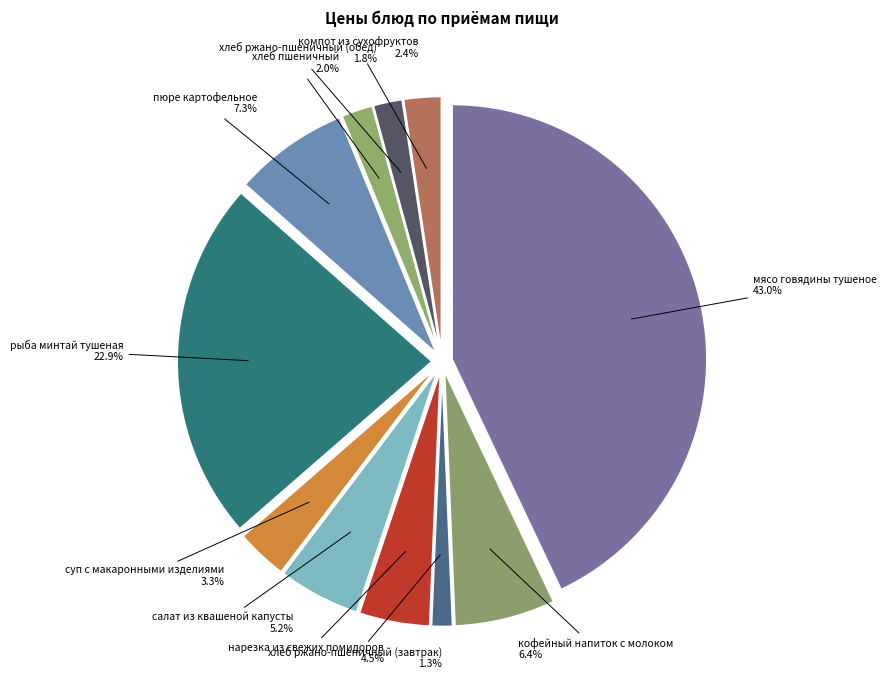

What is the largest slice in the pie chart?

мясо говядины тушеное